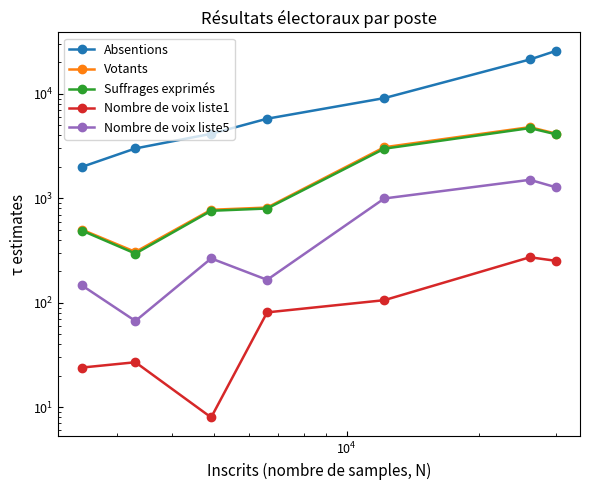

How many categories are shown in the chart?

7